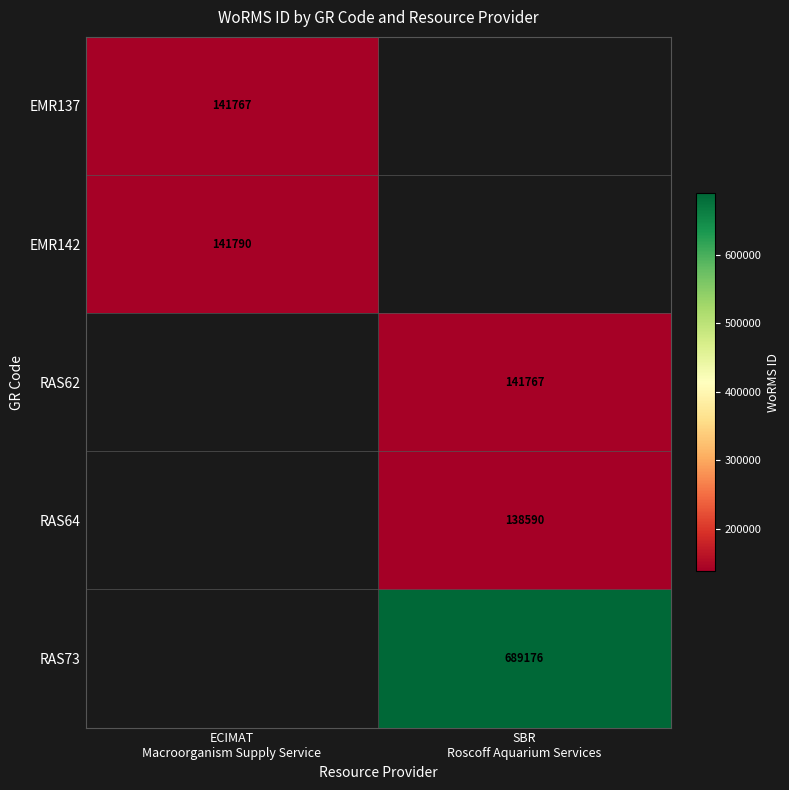

Count the number of categories in the chart.

2